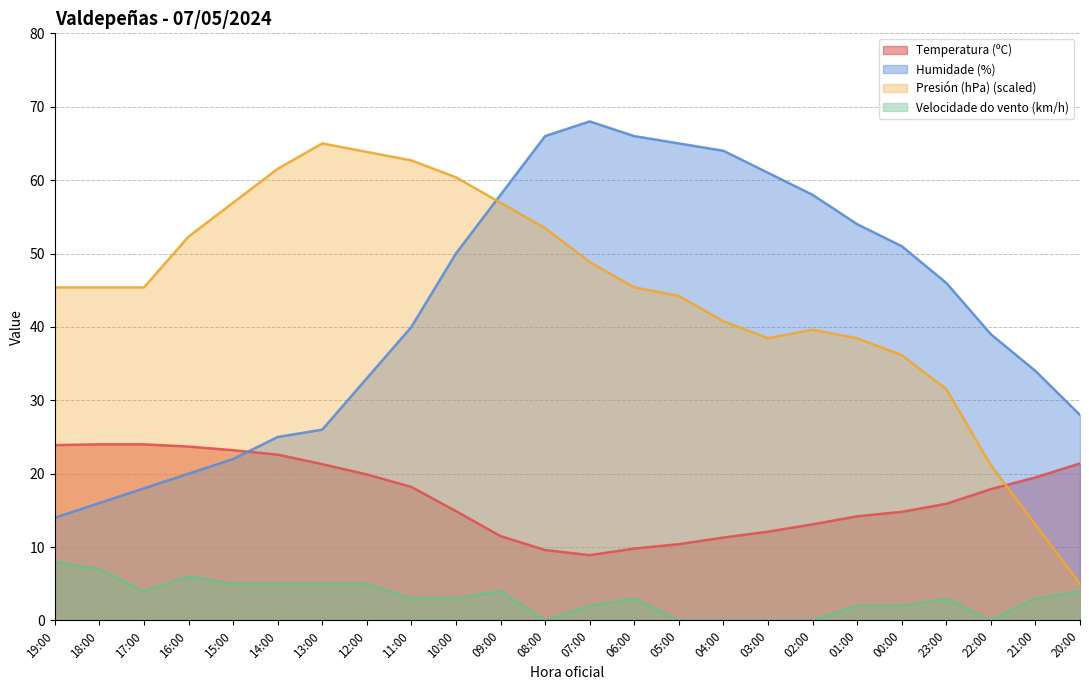

After their last crossing, which series has the higher values: Temperatura (ºC) or Presión (hPa) scaled?

Temperatura (ºC)